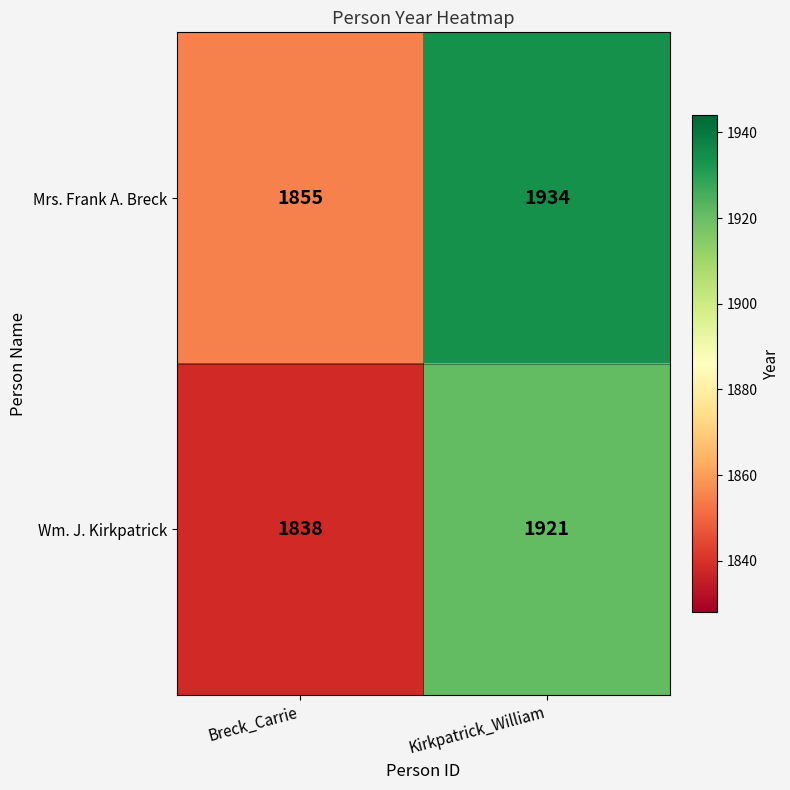

Rank the series by their maximum value, from lowest to highest.

Wm. J. Kirkpatrick, Mrs. Frank A. Breck